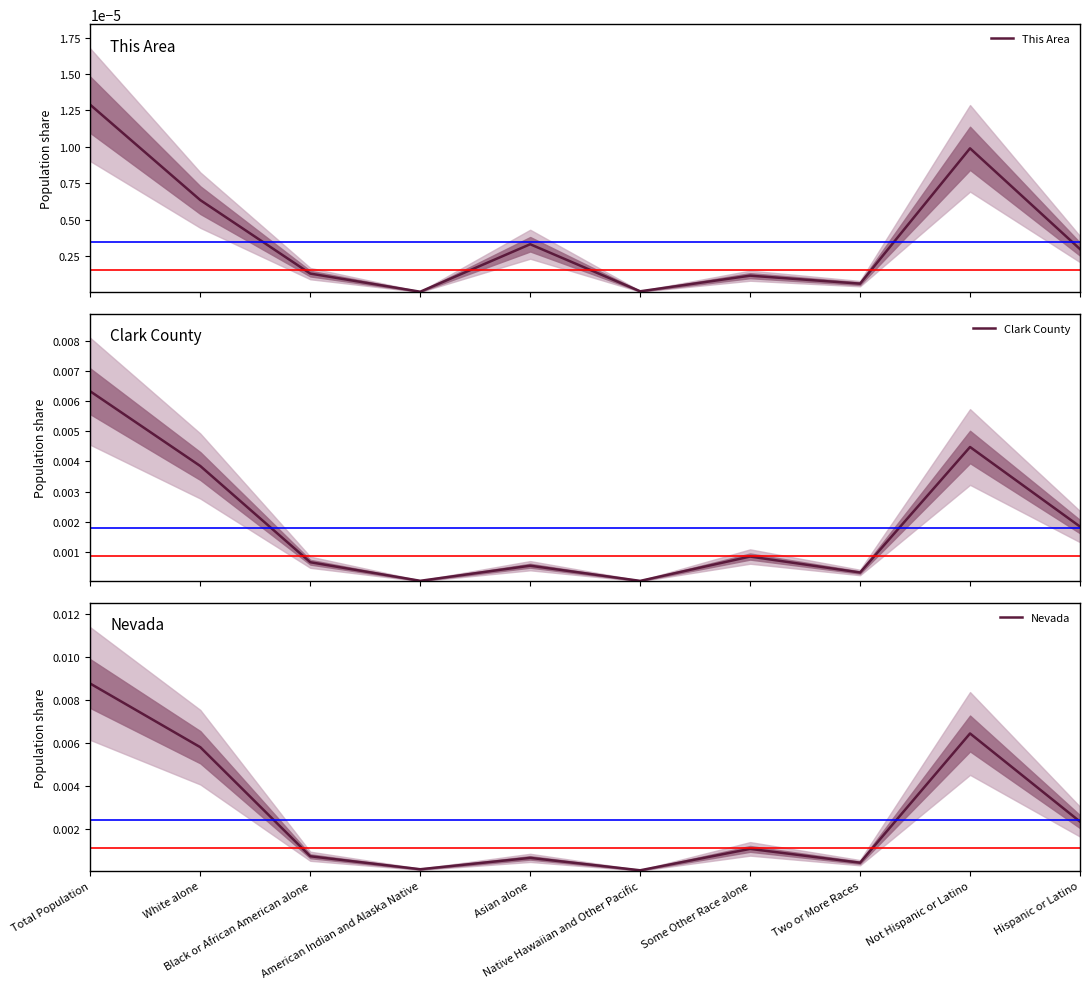

What is the label of the 9th point from the right?

White alone